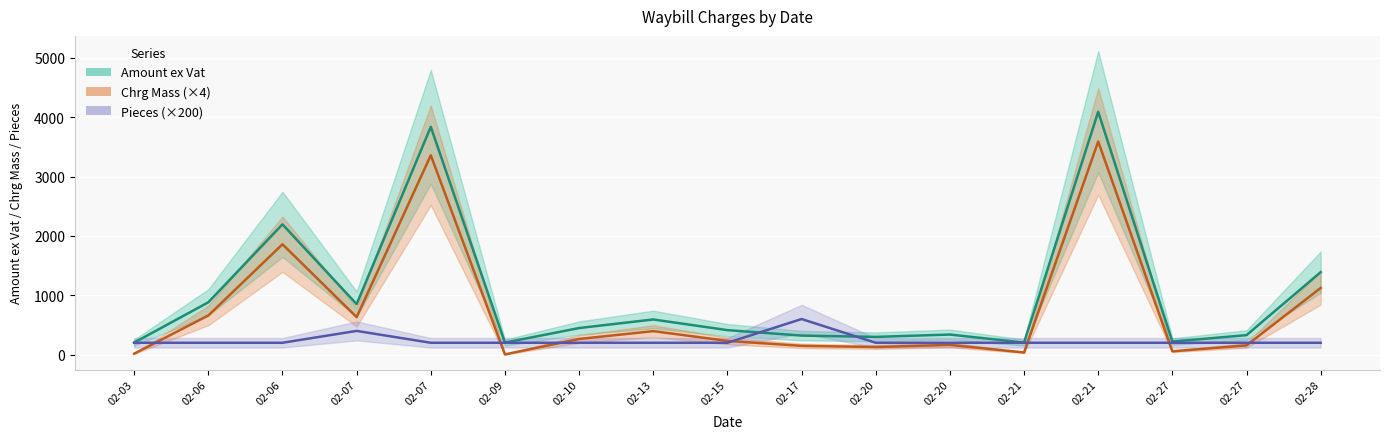

What is the average value of the Chrg Mass (×4) series?

754.6